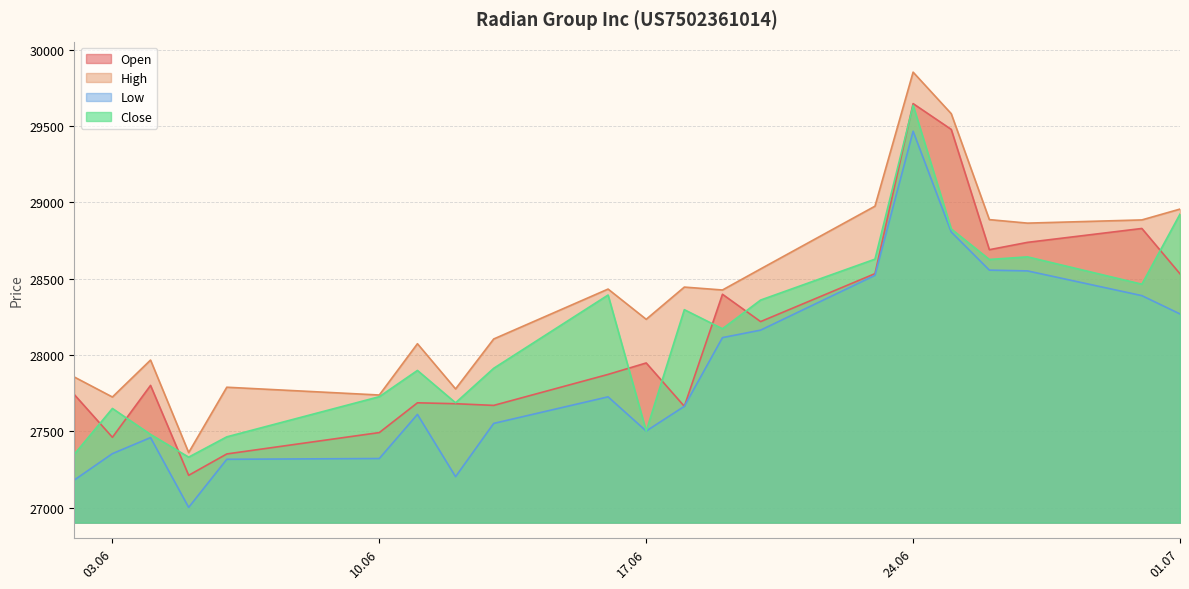

At which label does Open reach its minimum?

05.06.2025